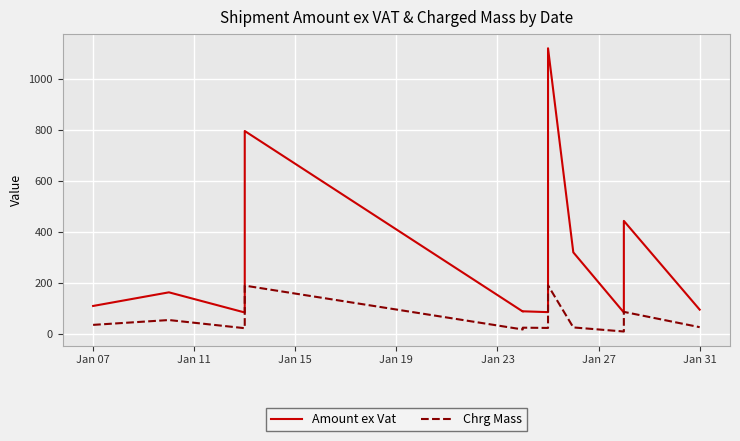

True or false: Amount ex Vat has more than 0 points higher than both neighbors.

True